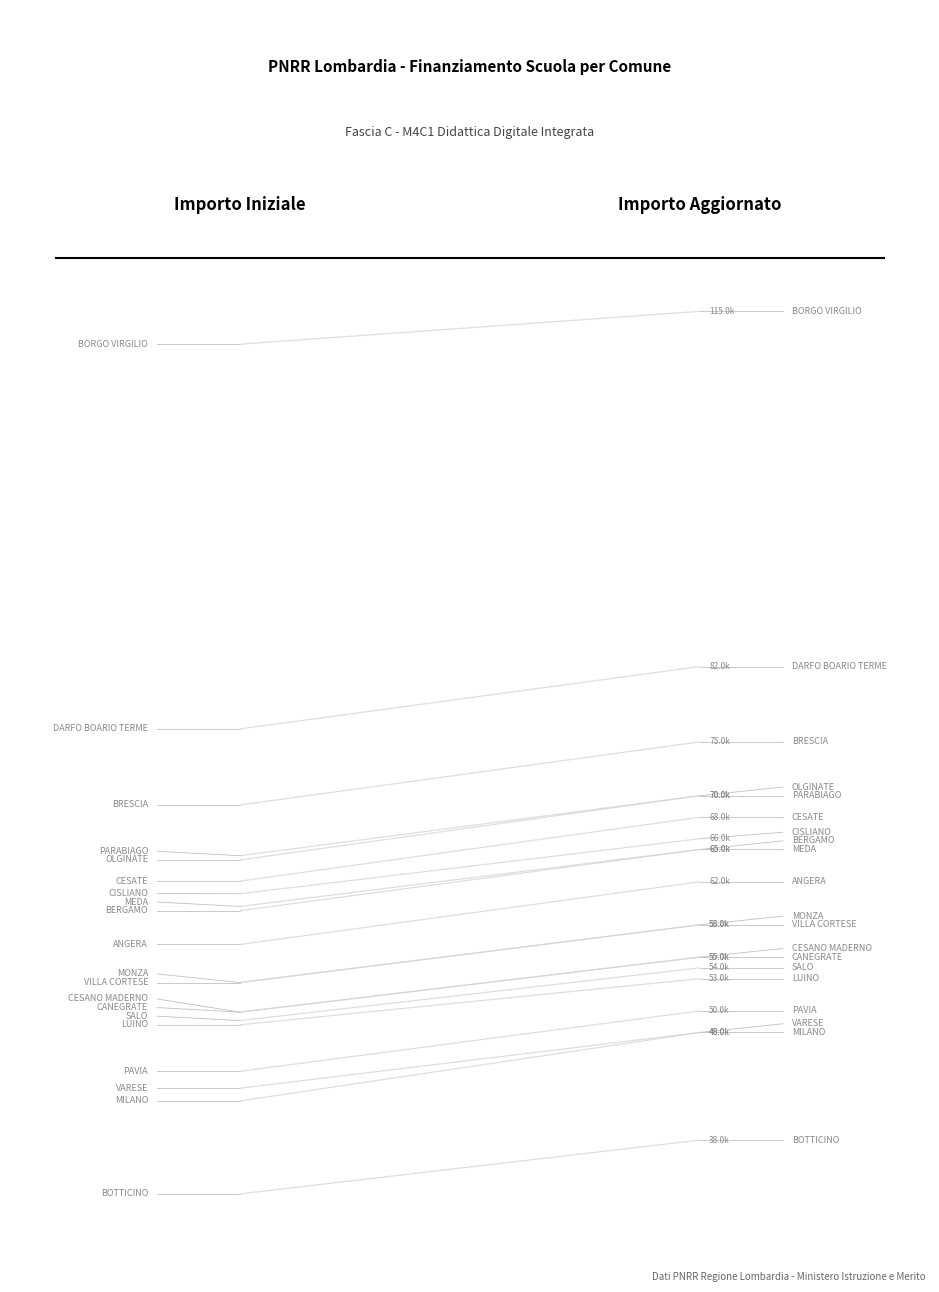

How many categories are shown in the chart?

2